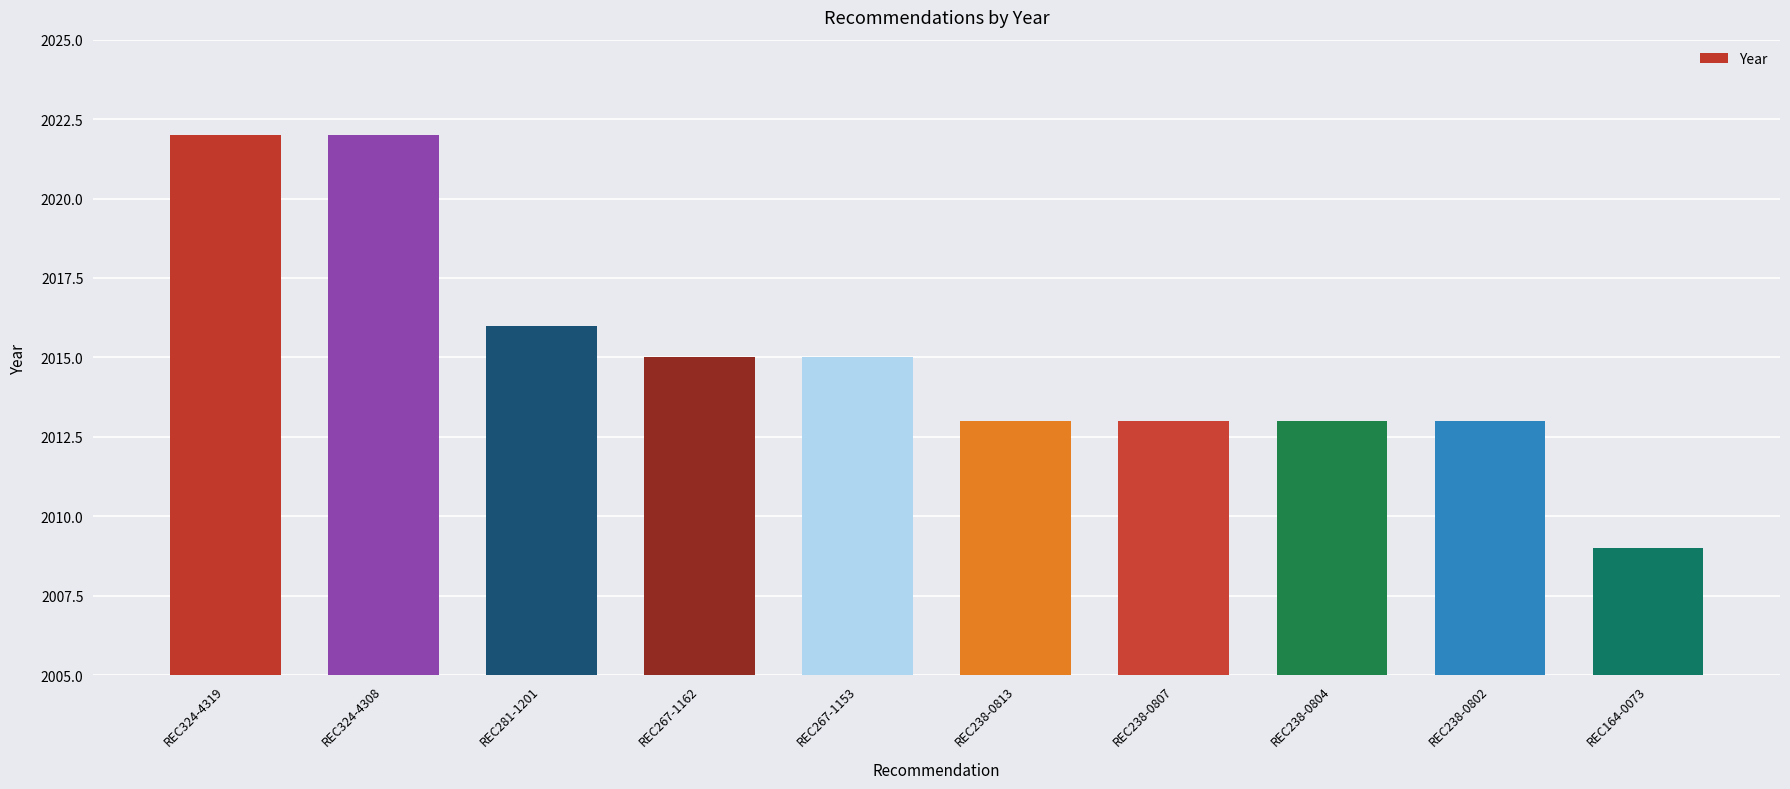

What is the minimum value shown in the chart?

2009